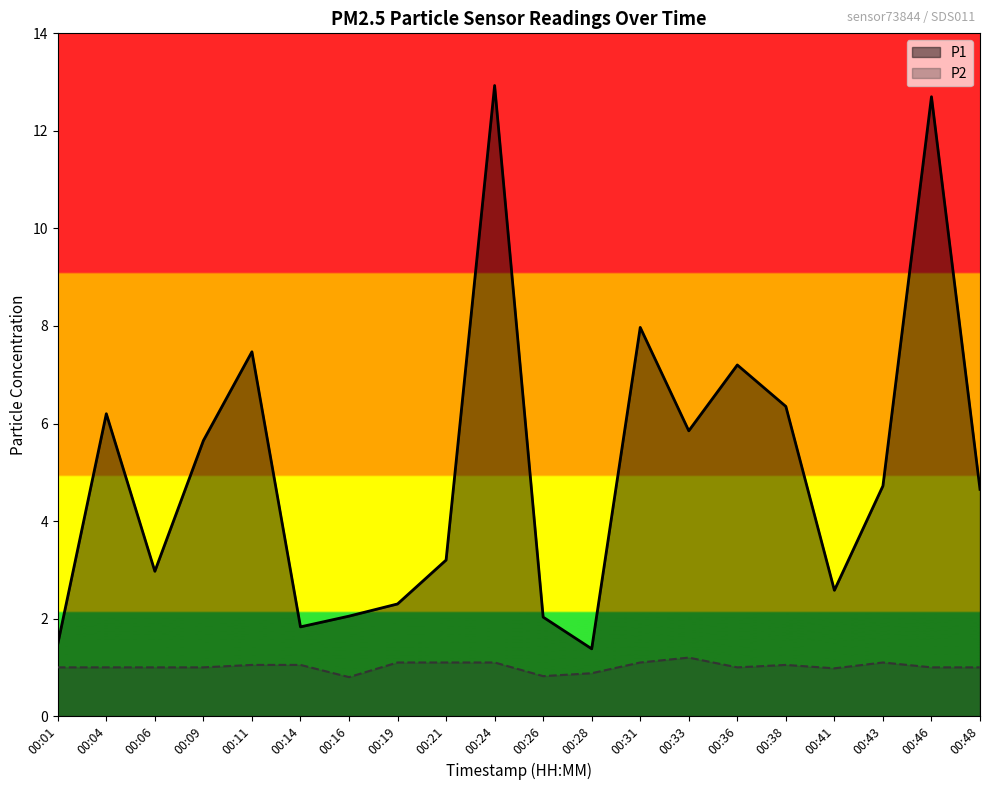

How many values in the P2 series exceed 1?

9